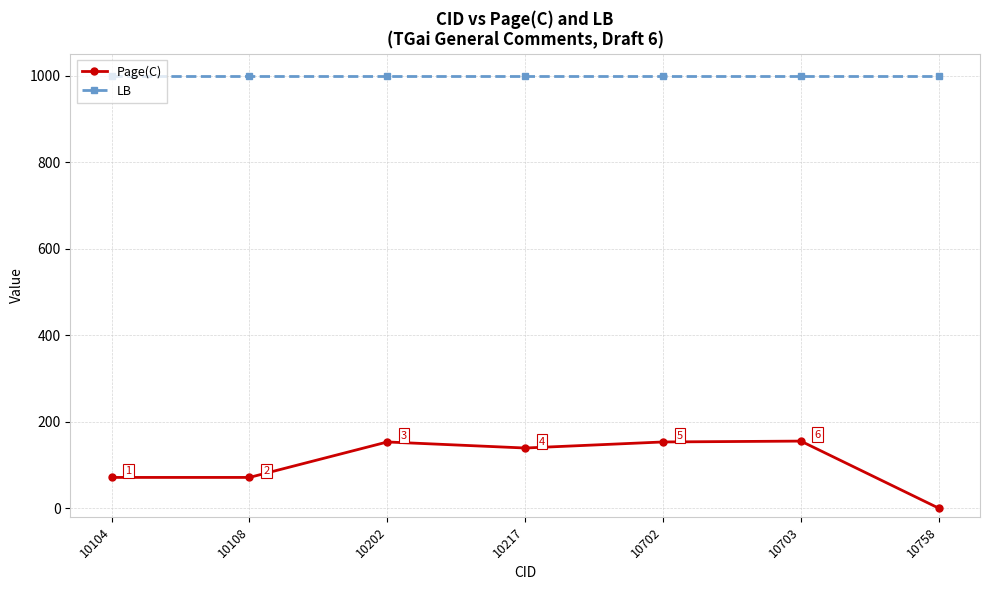

List the series in order of their peak value, highest first.

LB, Page(C)